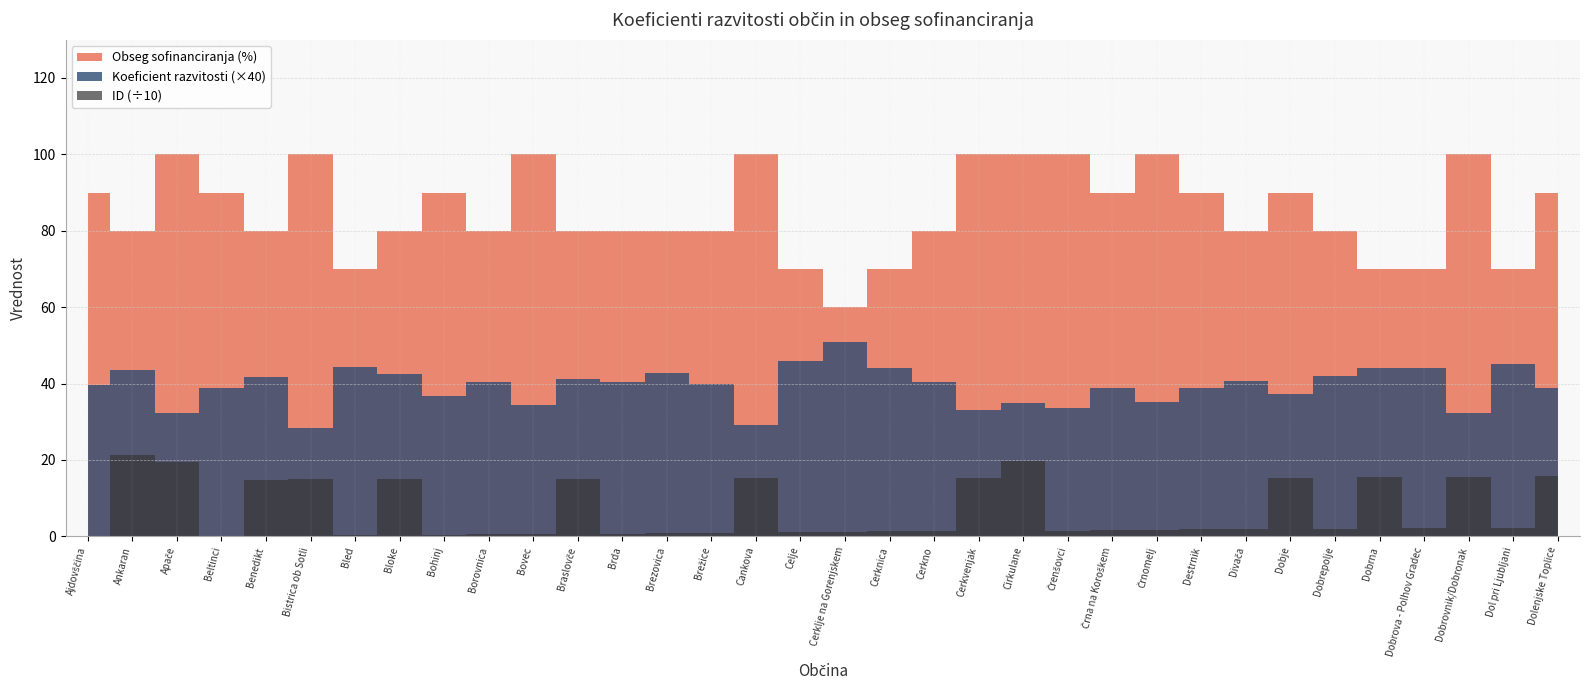

Which series changed the most between Bohinj and Brda?

Obseg sofinanciranja (%)